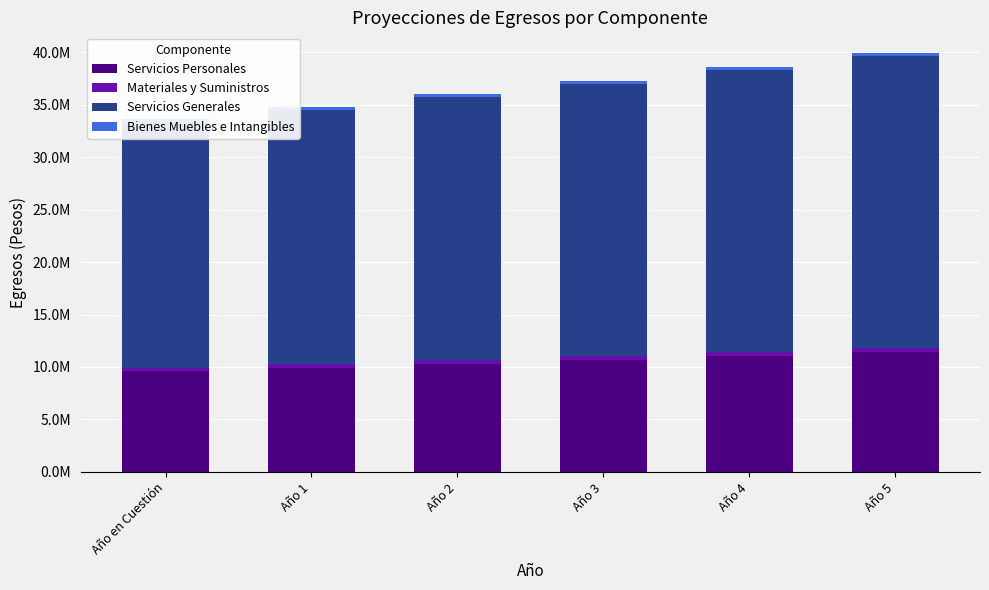

How many series are shown in this chart?

4